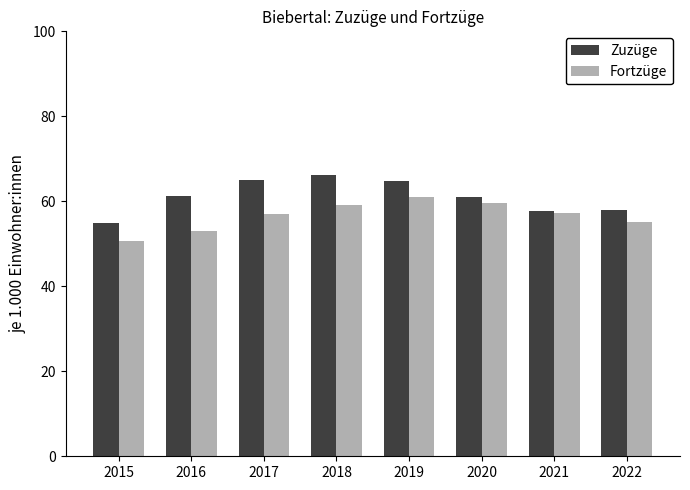

Which series has the largest range (max minus min)?

Zuzüge